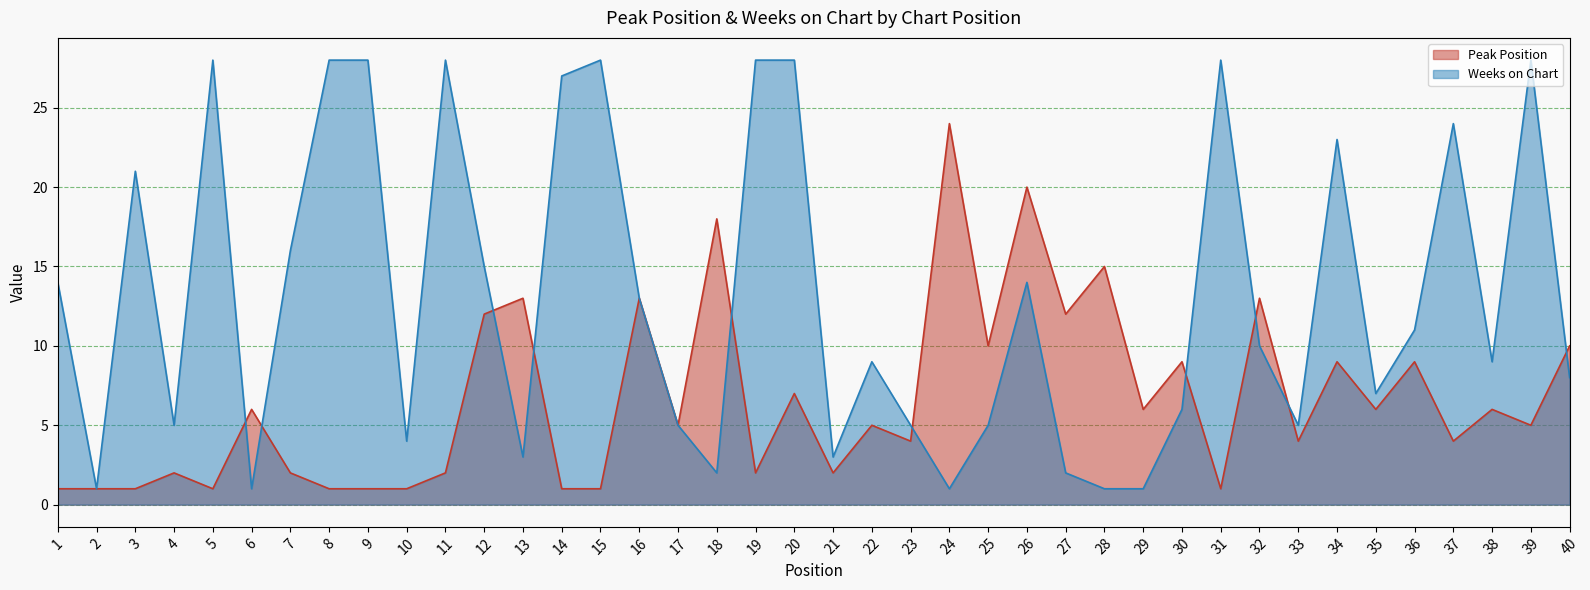

Where is the first local minimum for Weeks on Chart?

2